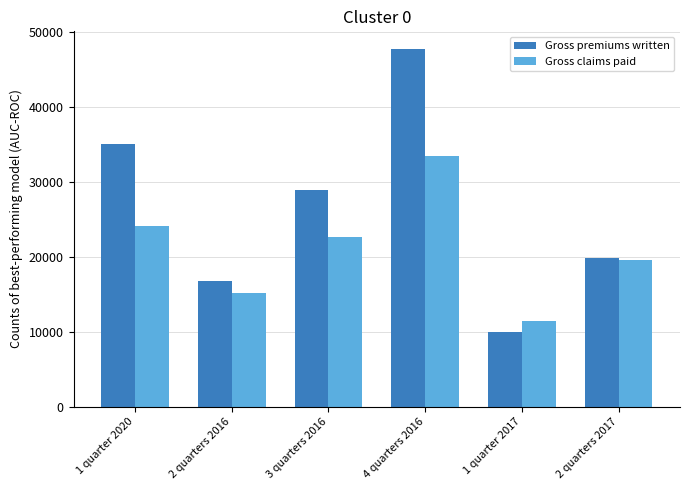

What is the label of the 4th bar from the right?

3 quarters 2016